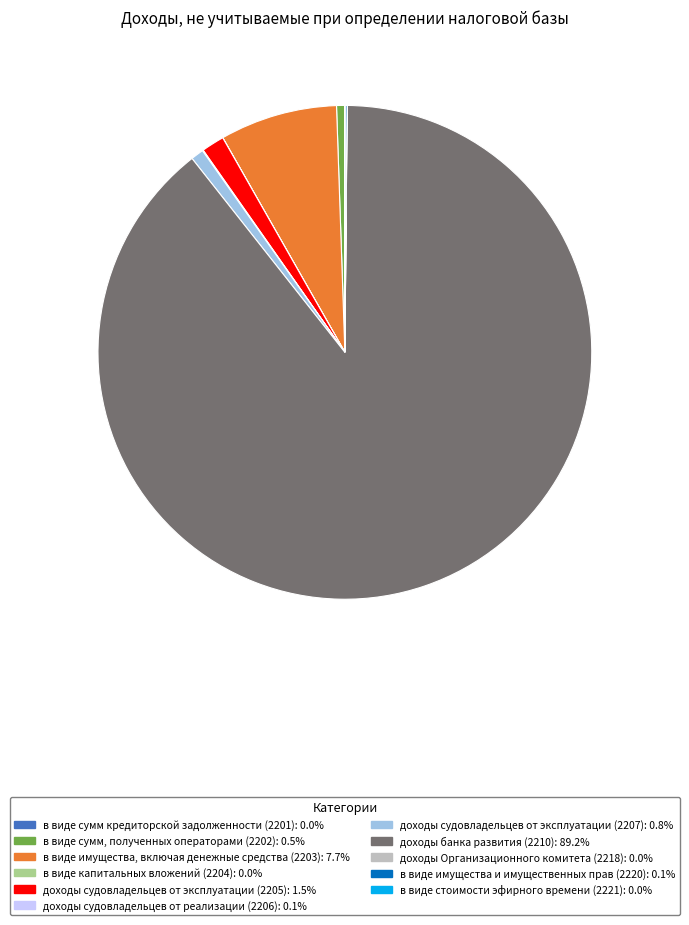

Does any single category account for the majority?

Yes